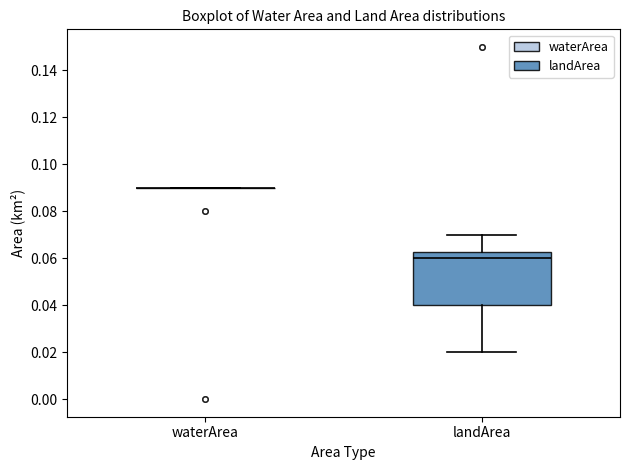

Which box is the tallest, from its lower edge to its upper edge?

landArea